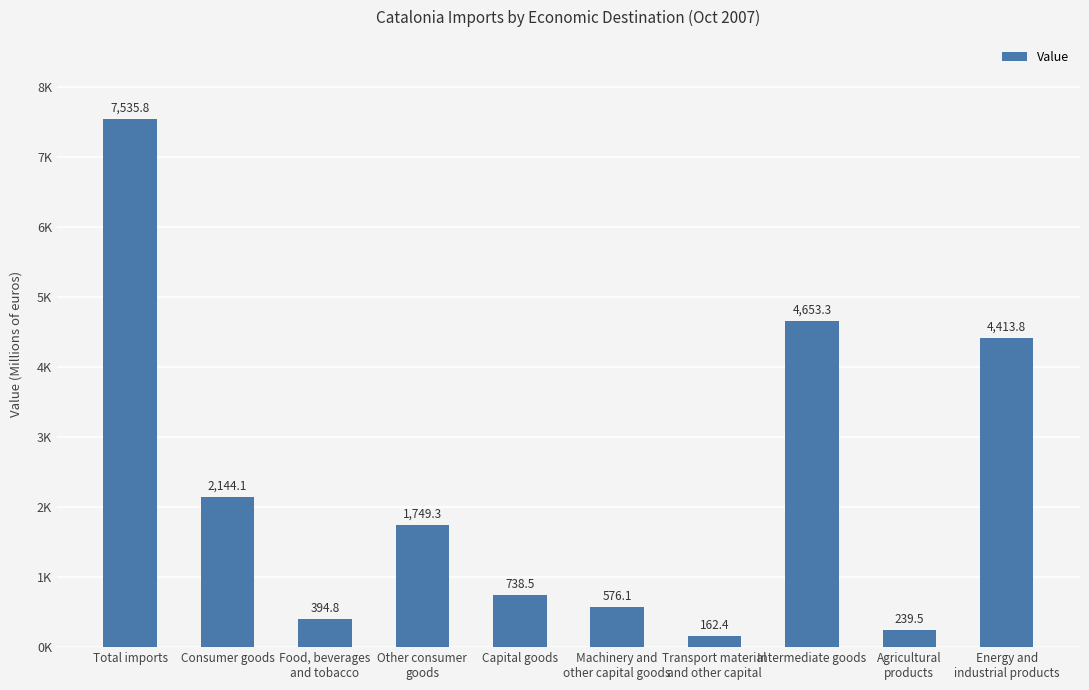

Approximately how many times larger is the value at Capital goods compared to Energy and
industrial products?

0.2